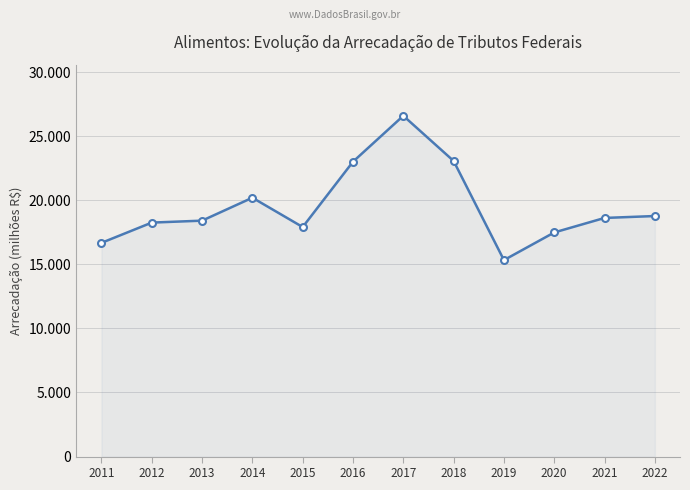

Approximately how many times larger is the value at 2022 compared to 2021?

1.0